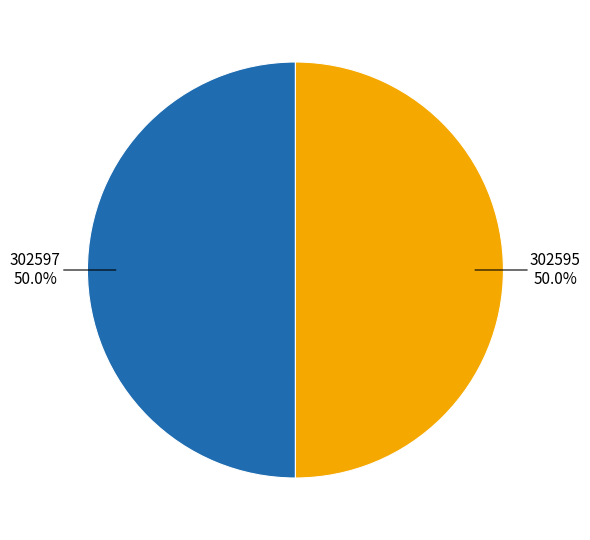

Count the number of slices in the pie.

2